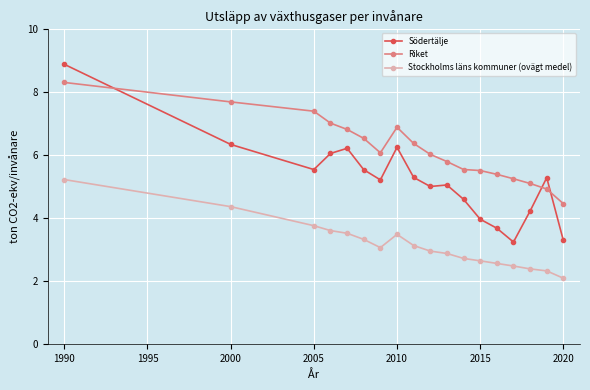

What is the smallest value displayed?

2.1